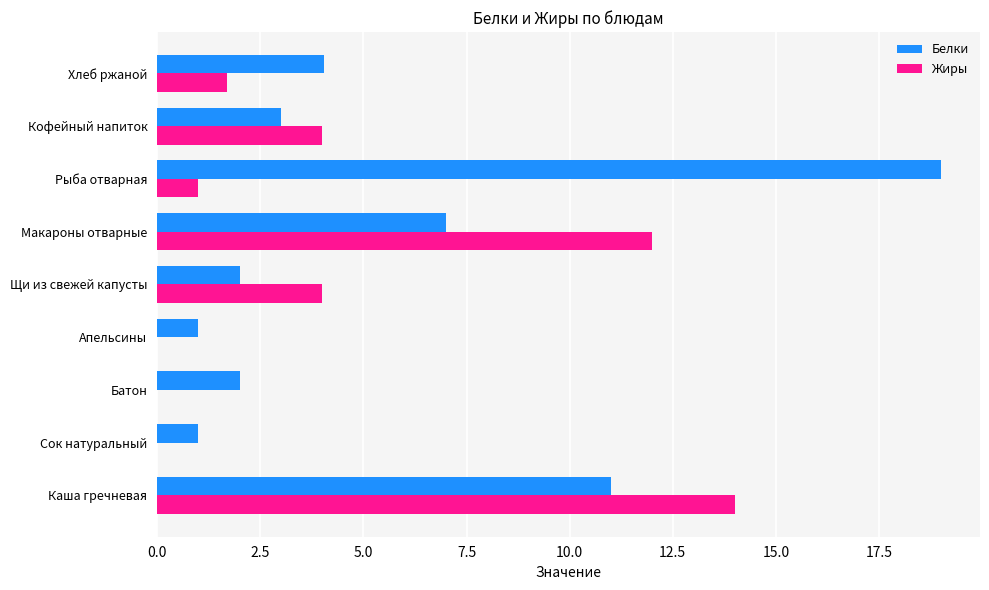

At which label is Белки closest to 10?

Каша гречневая